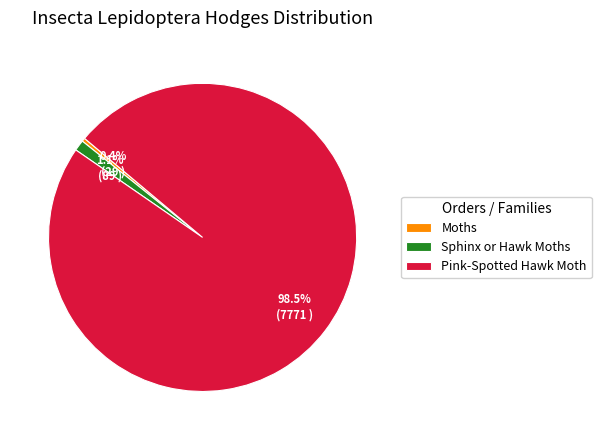

Combined, what portion of the pie is Pink-Spotted Hawk Moth and Moths?

98.9%